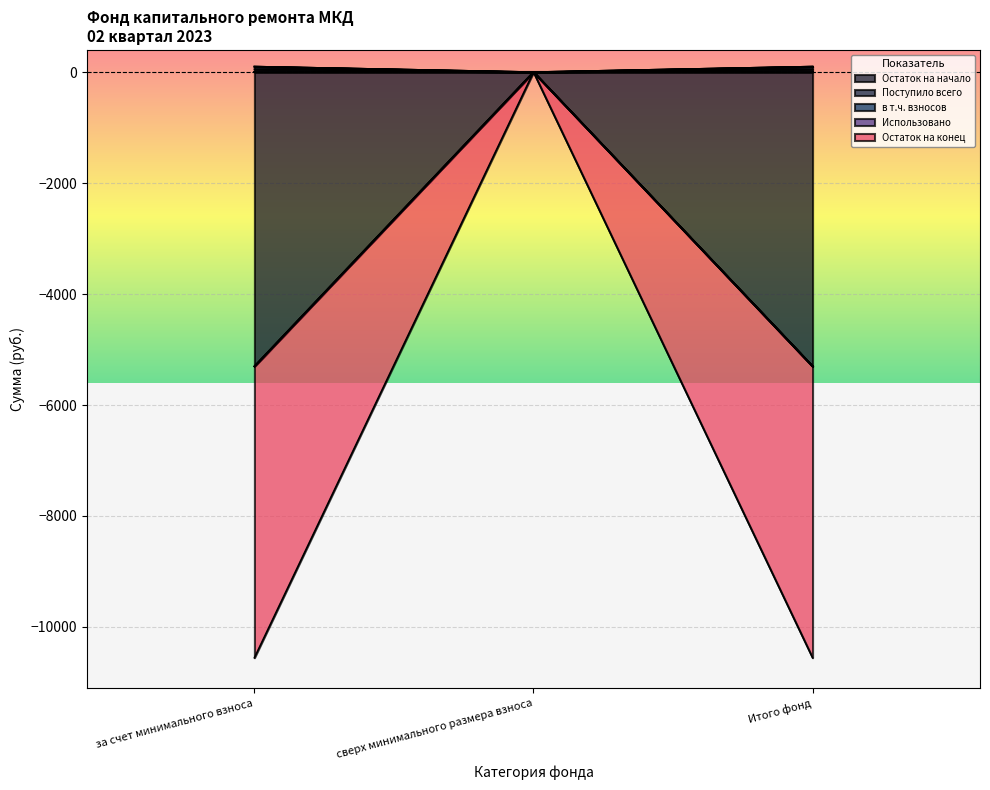

What is the sum of the Остаток на конец values at Итого фонд and за счет минимального взноса?

199.4